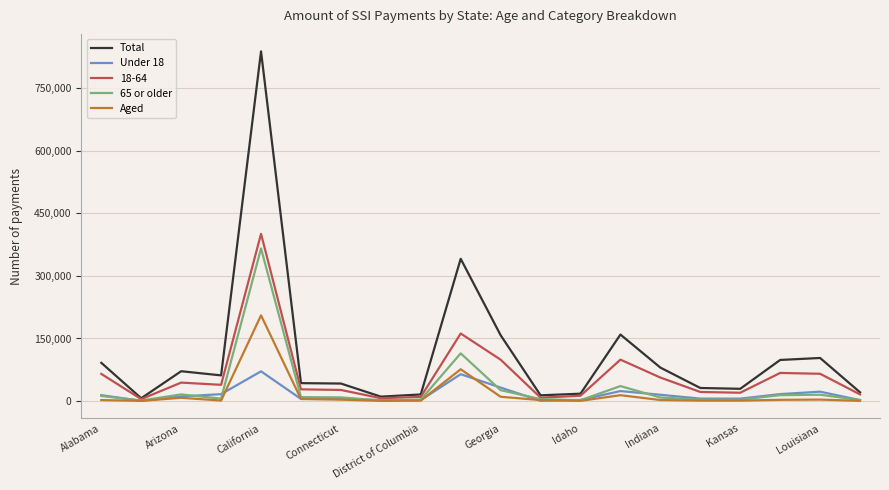

What is the difference between the maximum and minimum values in the Aged series?

204842